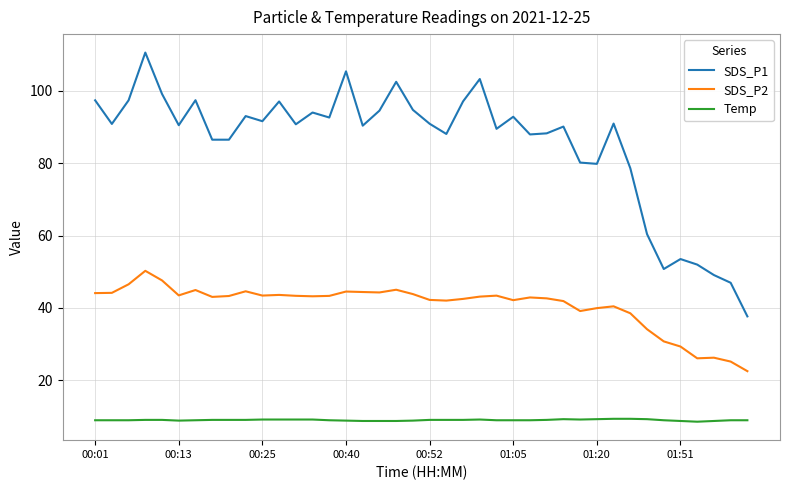

List the series in order of their overall mean, lowest first.

Temp, SDS_P2, SDS_P1